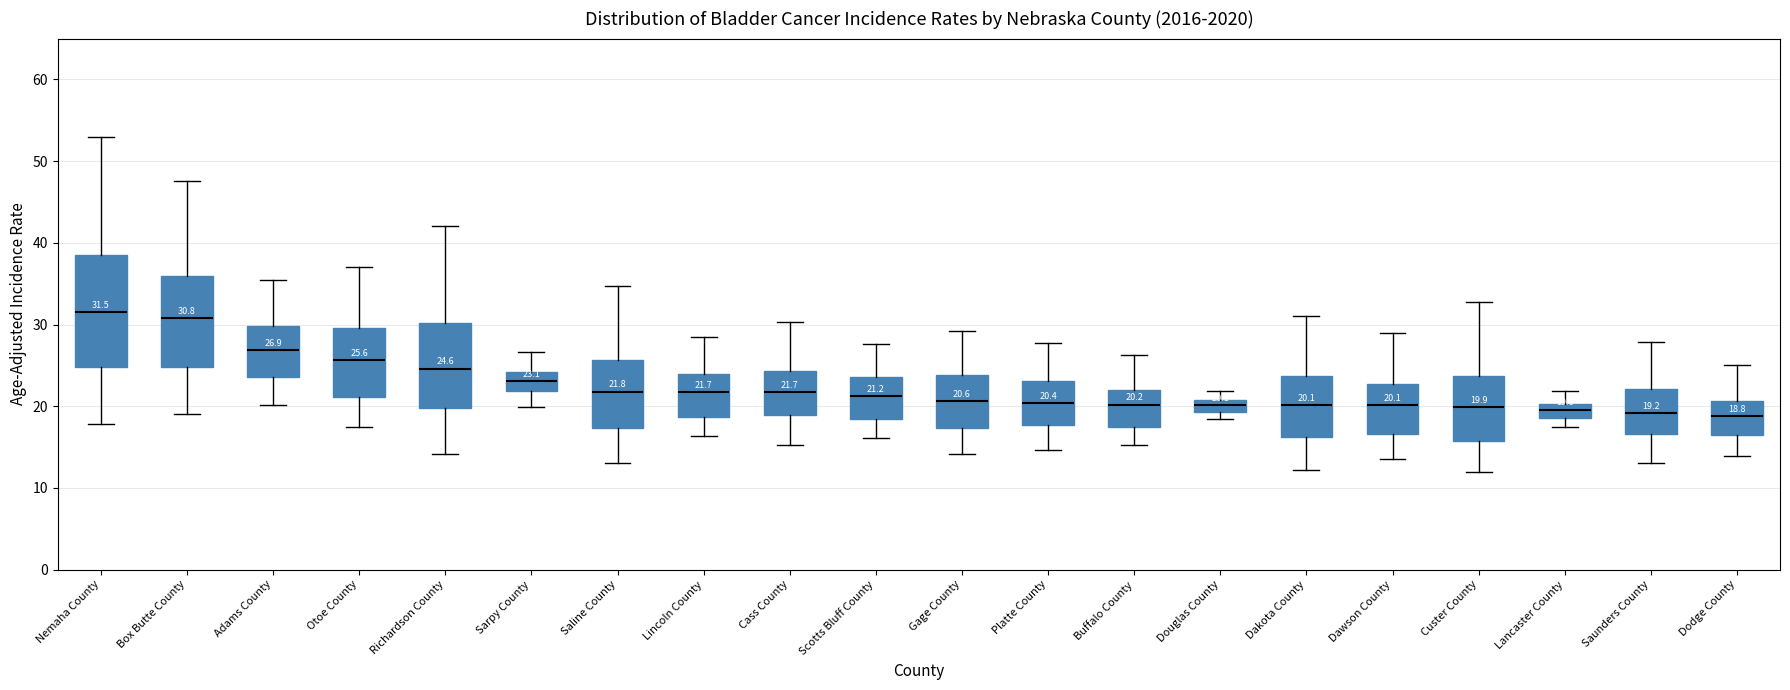

Comparing the boxes themselves (not the whiskers), which one is the tallest?

Nemaha County